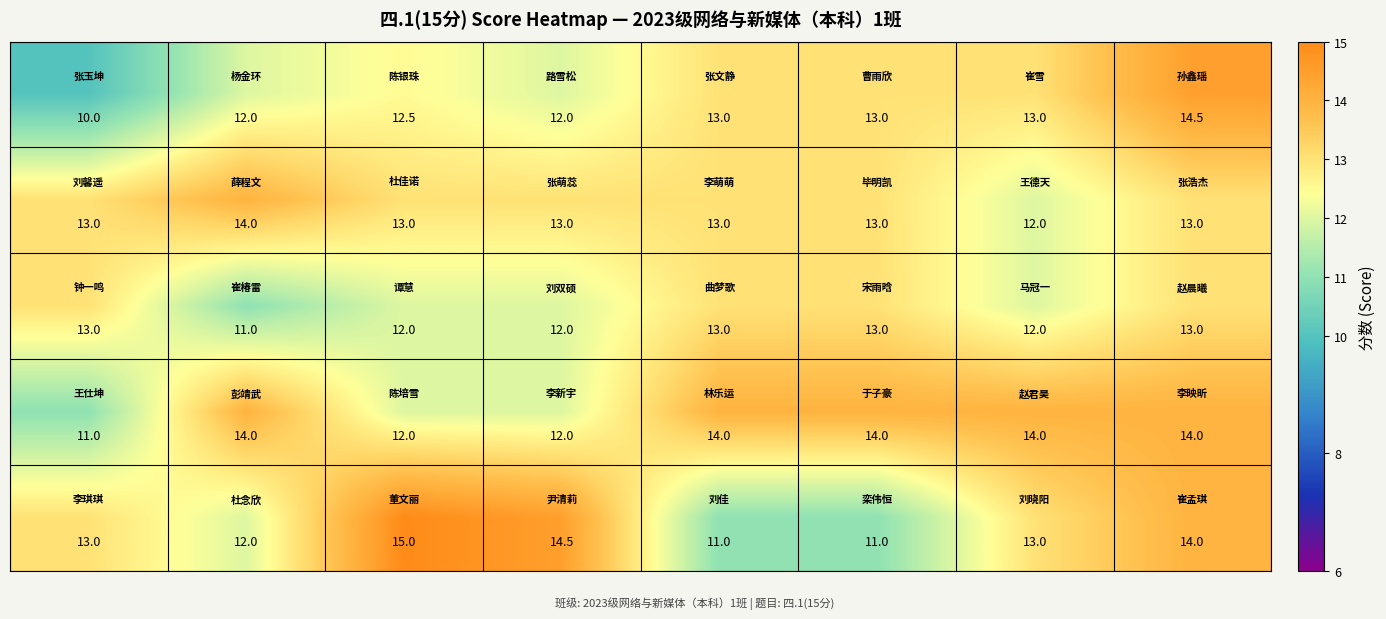

How many distinct data groups are displayed?

5